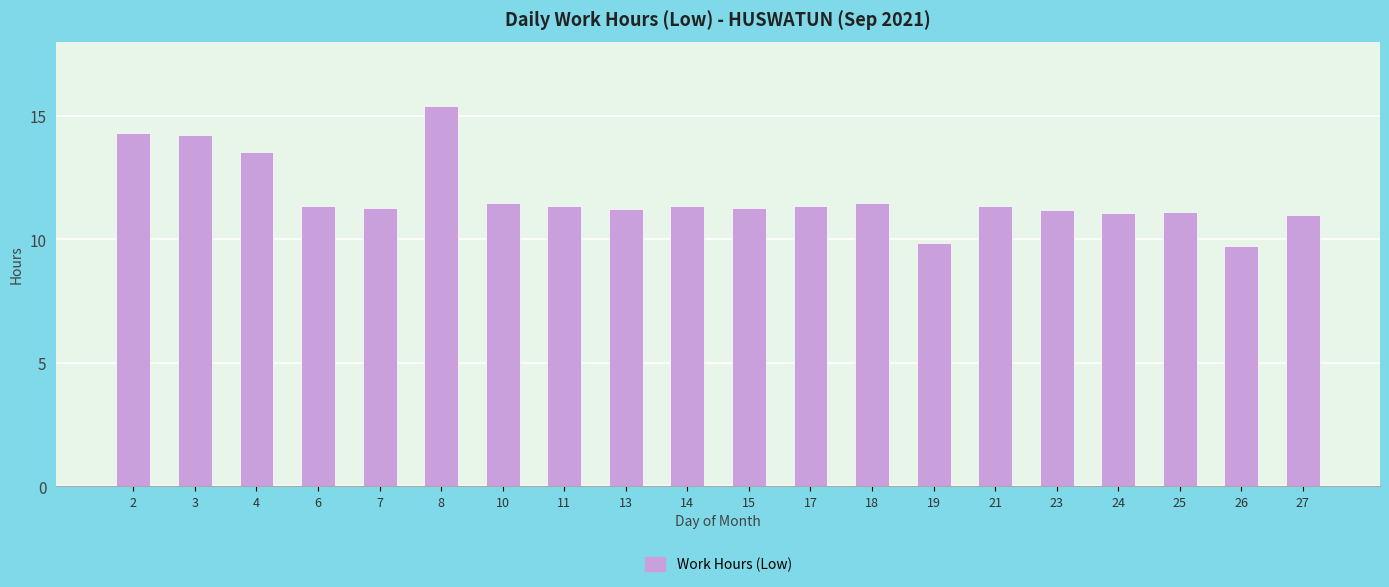

Is it true that the value at 3 is 6.2?

False